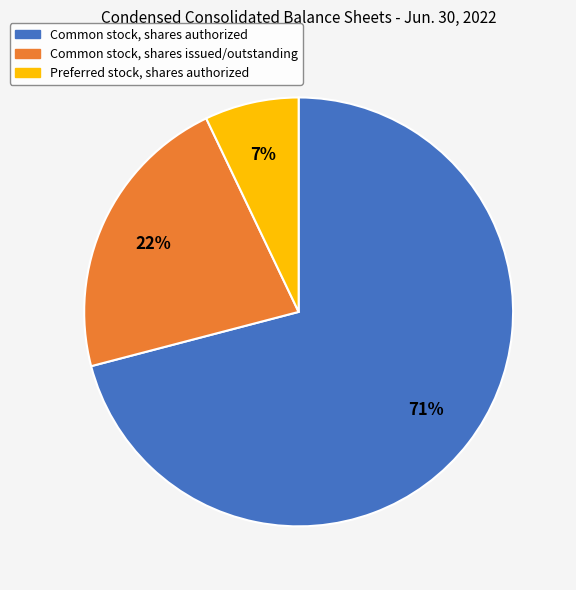

Which has a higher value, Preferred stock, shares authorized or Common stock, shares issued/outstanding?

Common stock, shares issued/outstanding